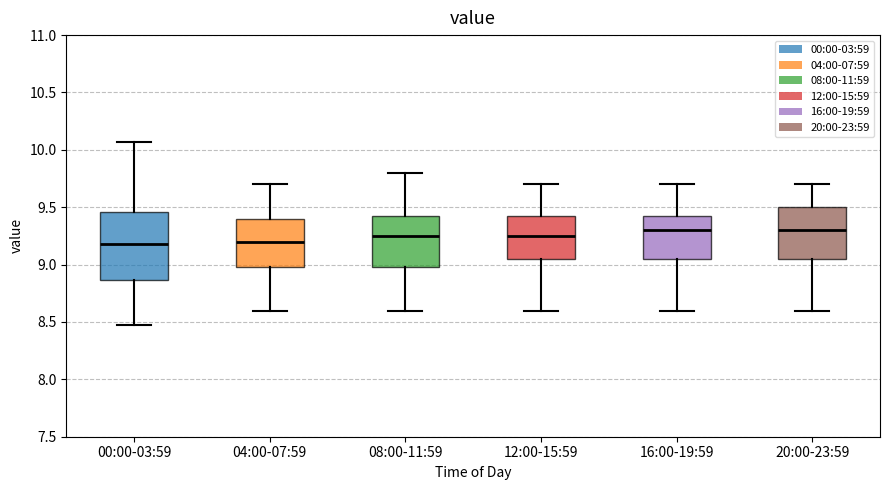

Where is the upper edge of the box for 08:00-11:59 on the y-axis? The values are not printed on the chart, so give them approximately, as read against the axis.

9.45